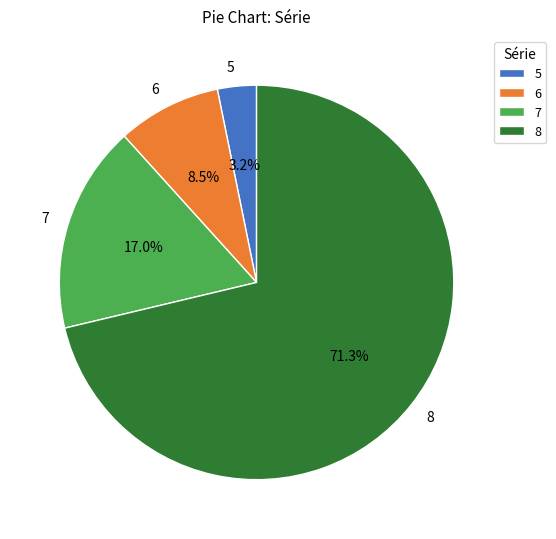

Is the sum of 5 and 8 greater than half?

Yes